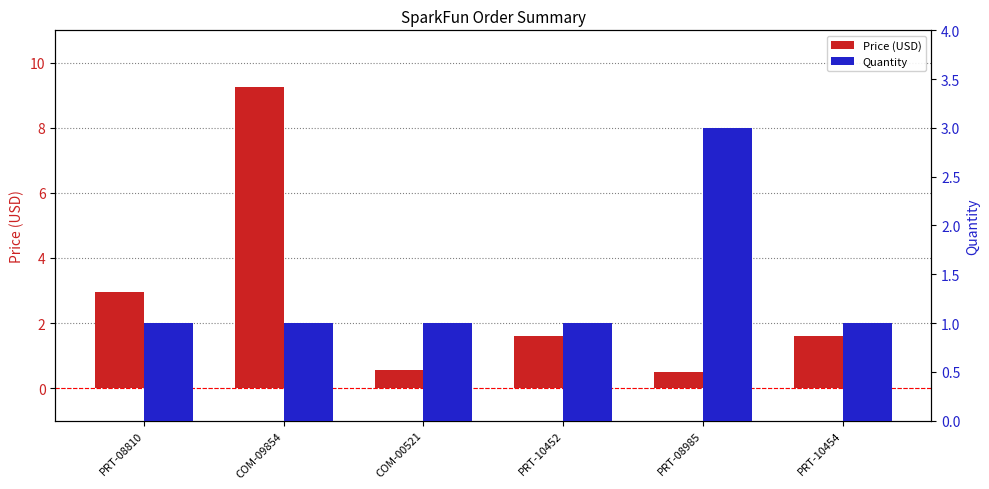

Reading left to right, list all the values displayed in this chart.

Price (USD): PRT-08810=3.0	COM-09854=9.2	COM-00521=0.6	PRT-10452=1.6	PRT-08985=0.5	PRT-10454=1.6
Quantity: PRT-08810=1.0	COM-09854=1.0	COM-00521=1.0	PRT-10452=1.0	PRT-08985=3.0	PRT-10454=1.0